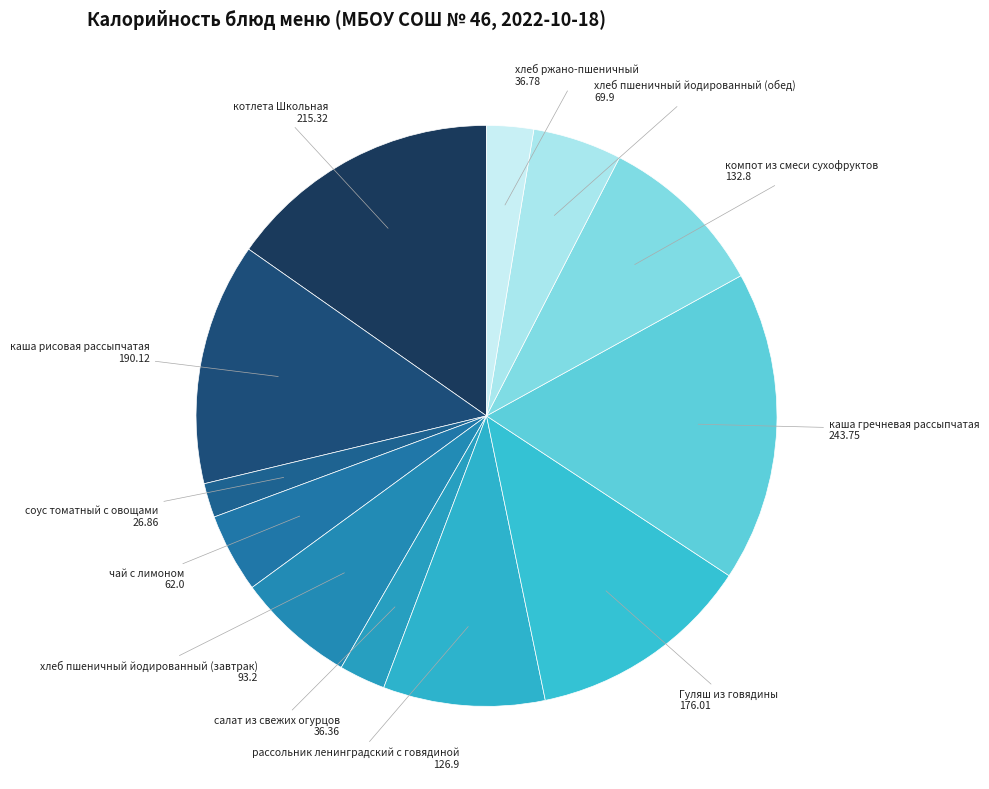

Do Гуляш из говядины and хлеб пшеничный йодированный (завтрак) together represent more than half of the pie?

No